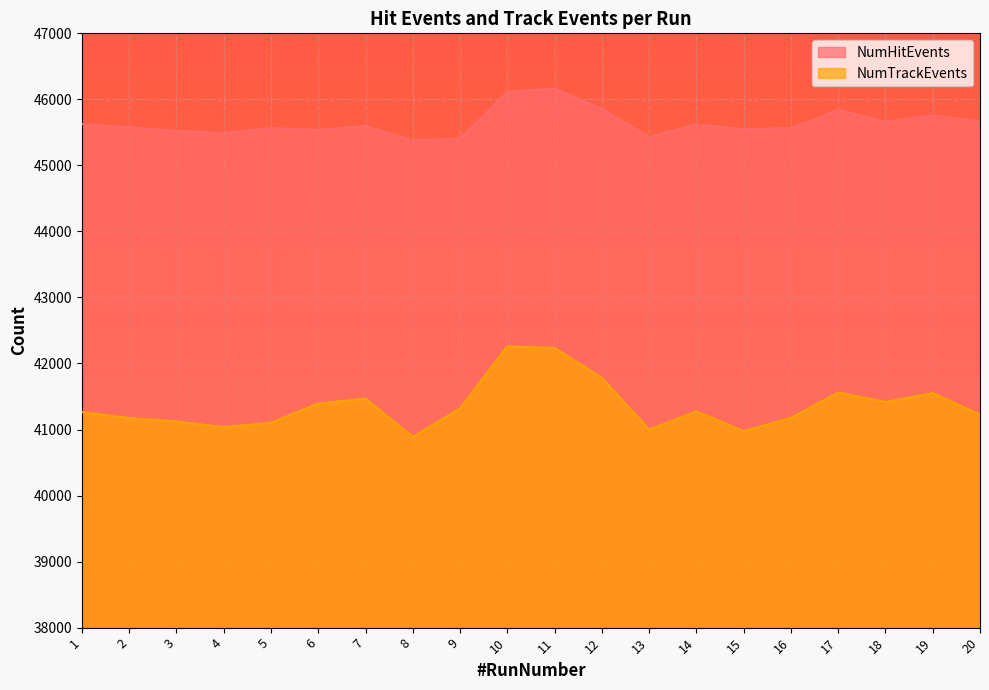

What are all the series names shown in the legend?

NumHitEvents, NumTrackEvents